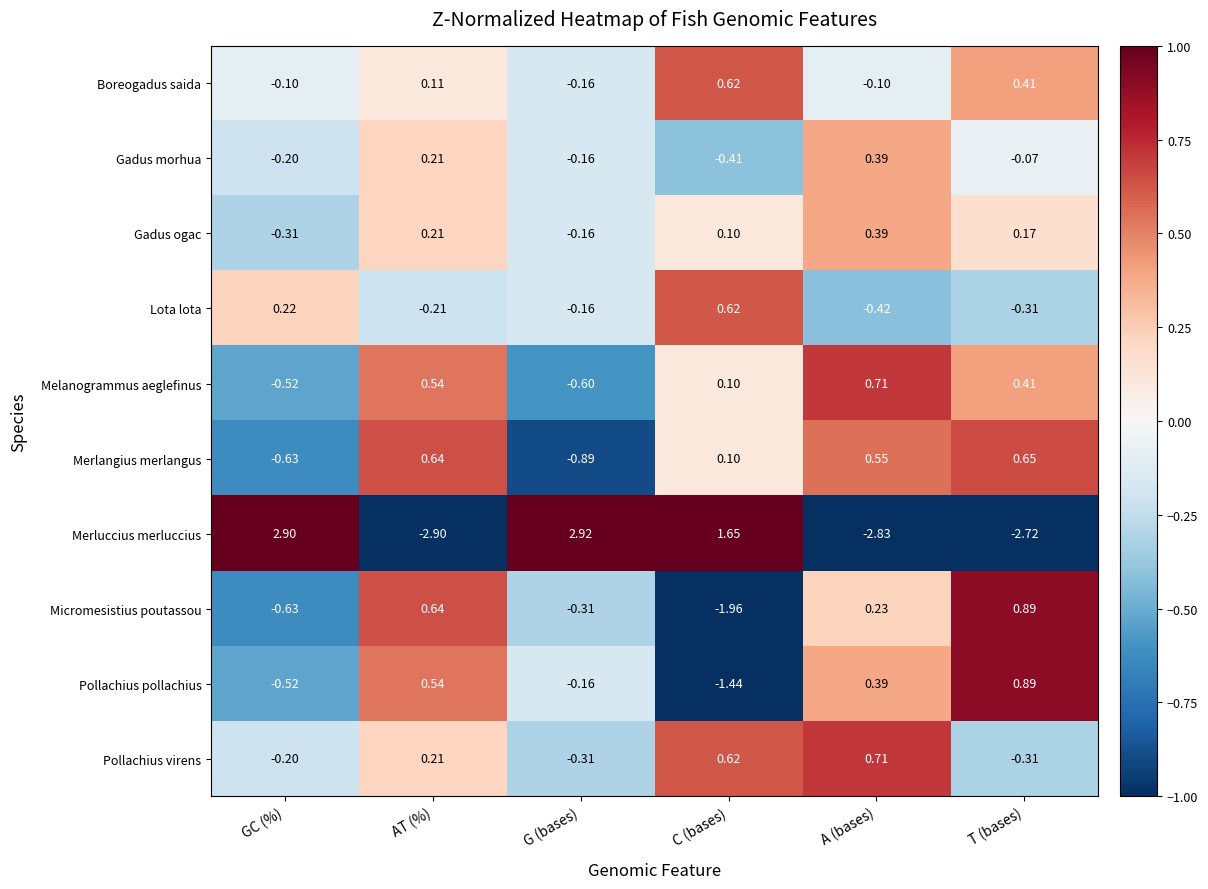

Which series has the largest range (max minus min)?

Merluccius merluccius